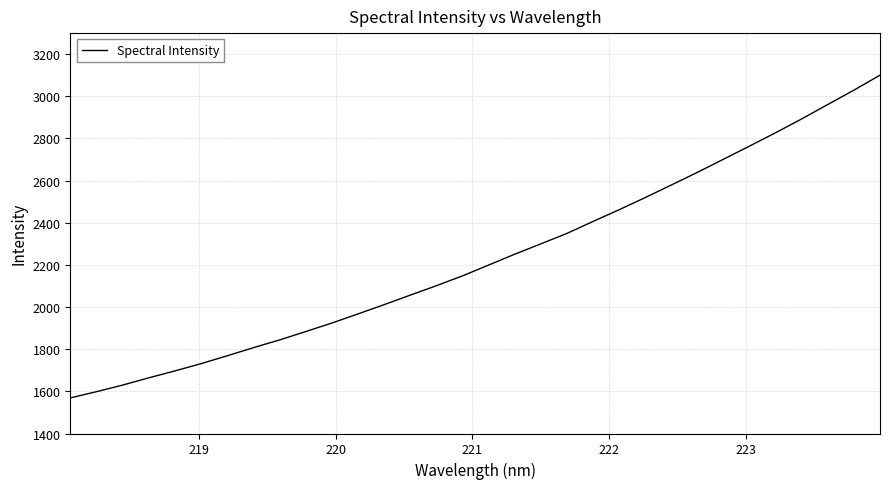

What is the smallest value displayed?

1568.9